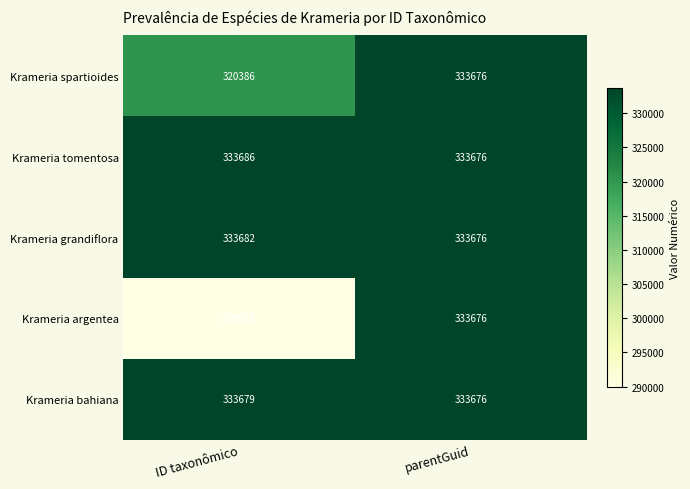

True or false: Krameria spartioides has a value of 320386 at ID taxonômico.

True